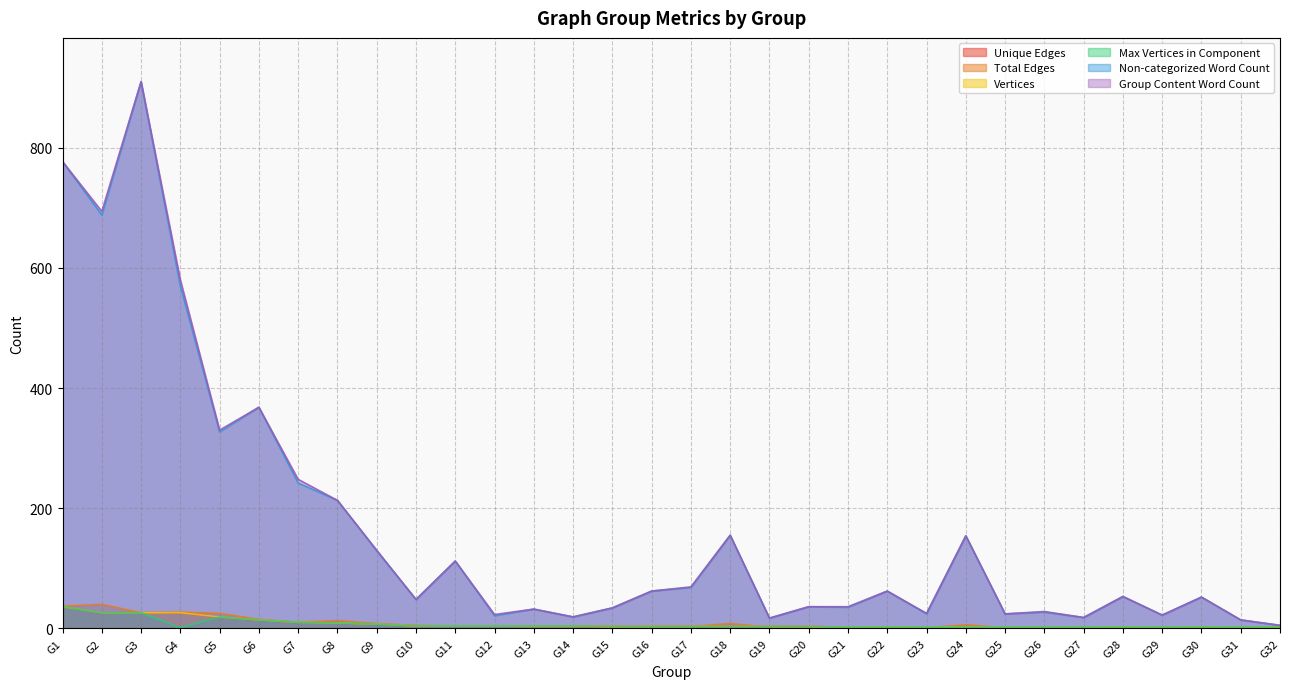

True or false: Unique Edges and Group Content Word Count intersect in this chart.

False